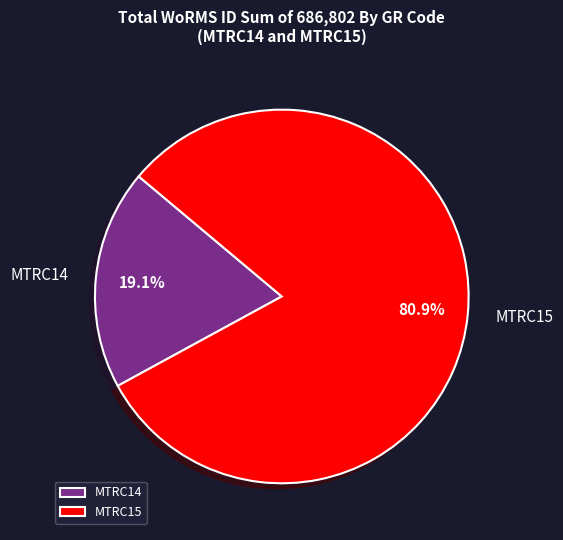

Is it true that MTRC15 is 81% of the pie?

True